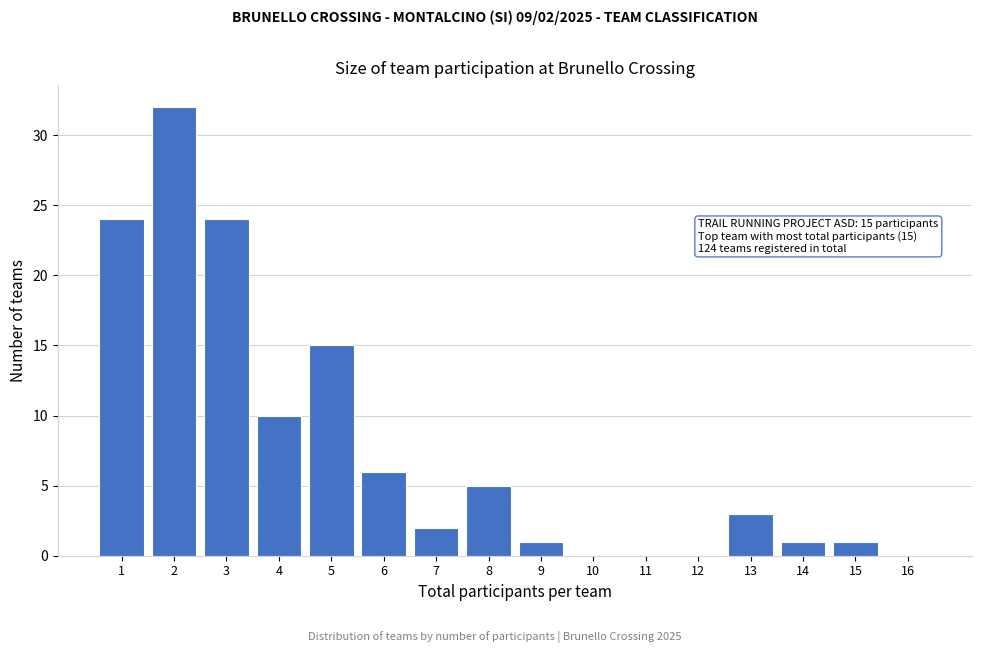

Over which range of the x-axis is the bar tallest?

1.5 to 2.5